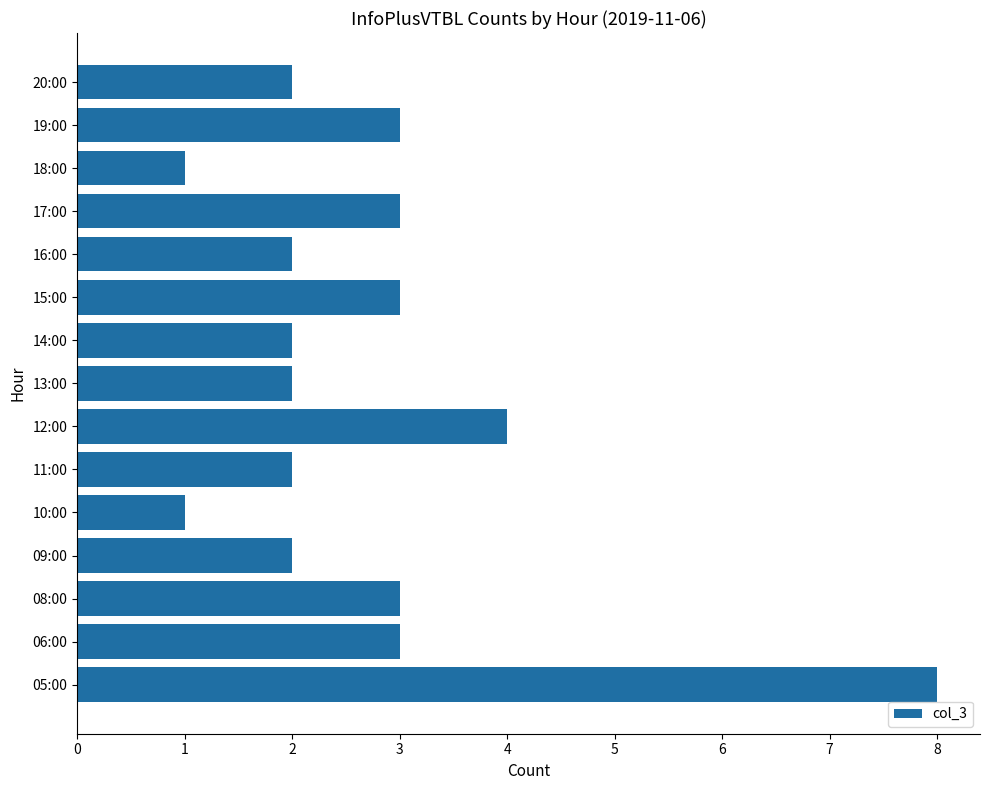

True or false: the data shows 2 at 16:00.

True